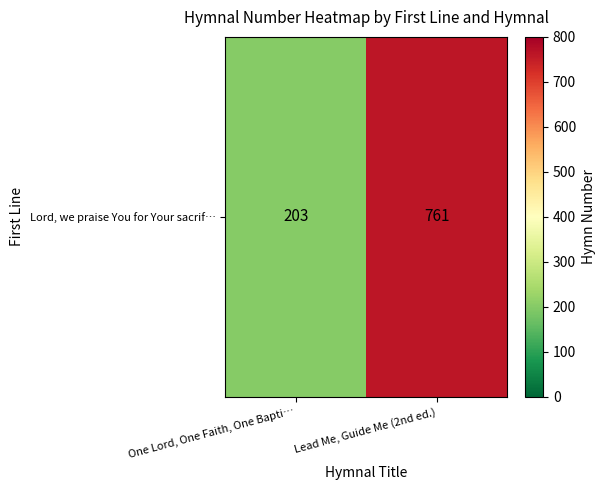

Which category has the lowest value across all series?

One Lord, One Faith, One Bapti…